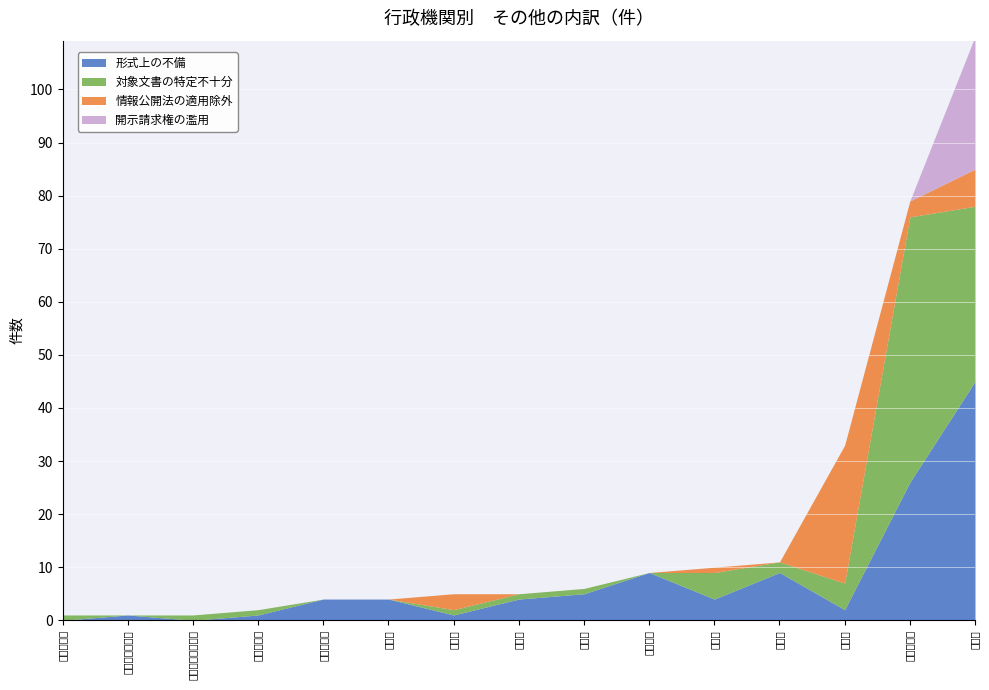

True or false: 対象文書の特定不十分 has a value of 1 at 国税庁.

True